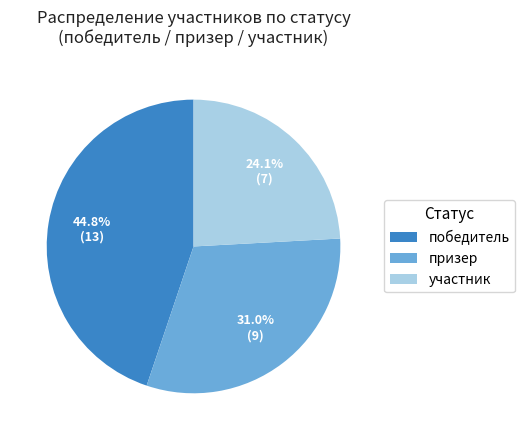

What is the ratio of the value at участник to the value at призер?

0.8